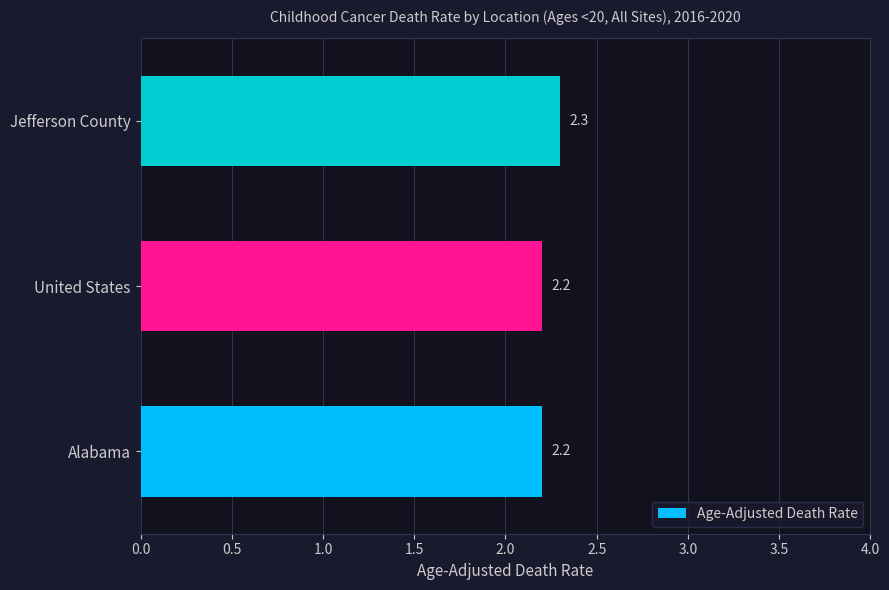

What is the maximum value shown in the chart?

2.3